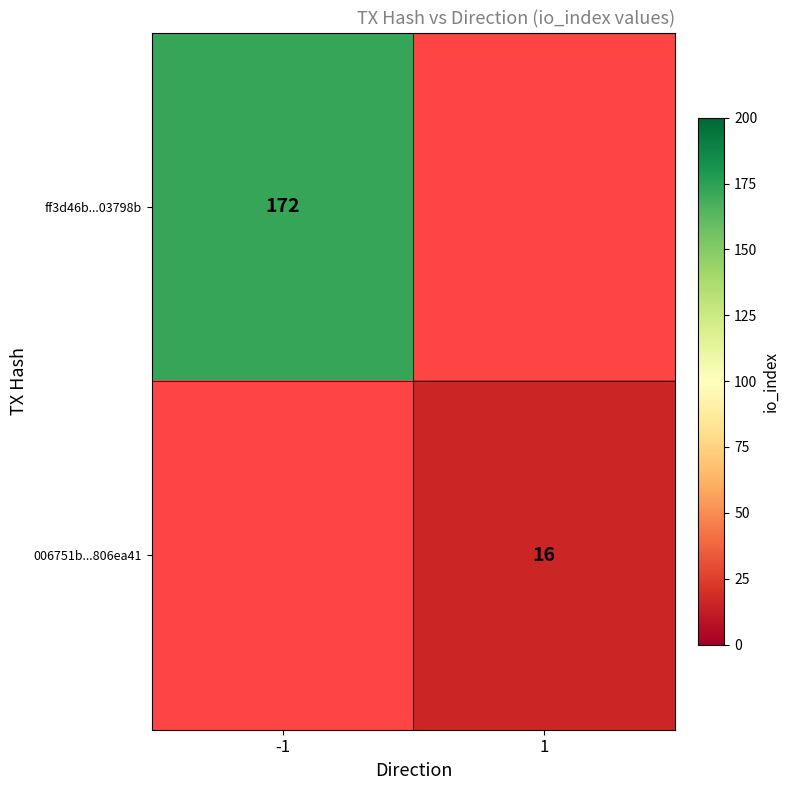

The ff3d46b...03798b series shows 172 at -1. True or false?

True